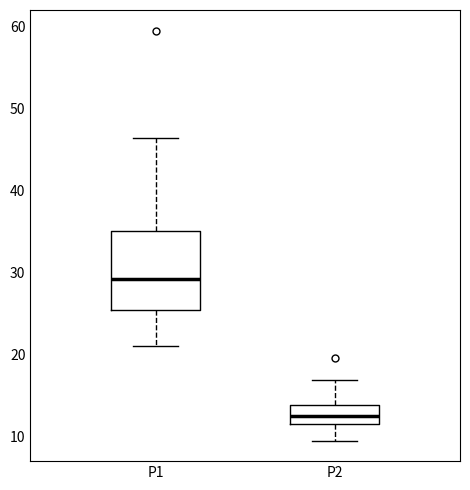

Which box has the lowest median line?

P2